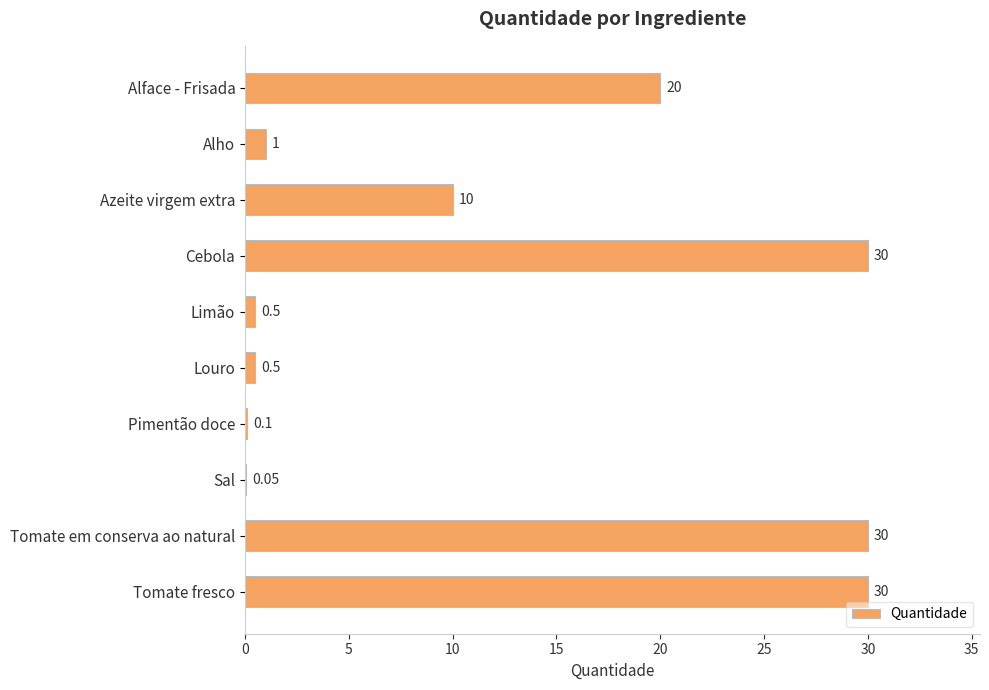

Between Alho and Limão, which is larger?

Alho